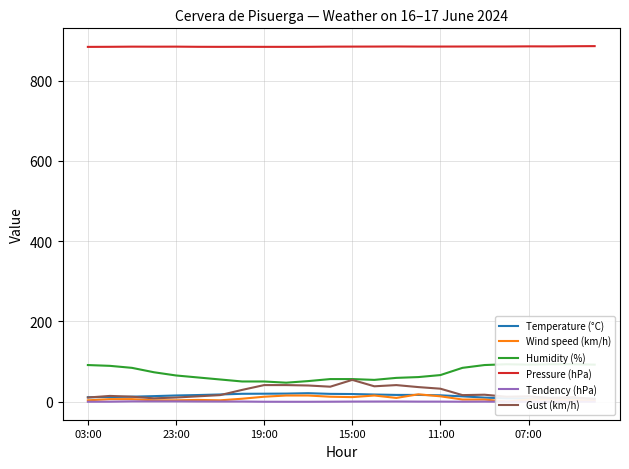

True or false: Pressure (hPa) has a value of 884.6 at 19:00.

True